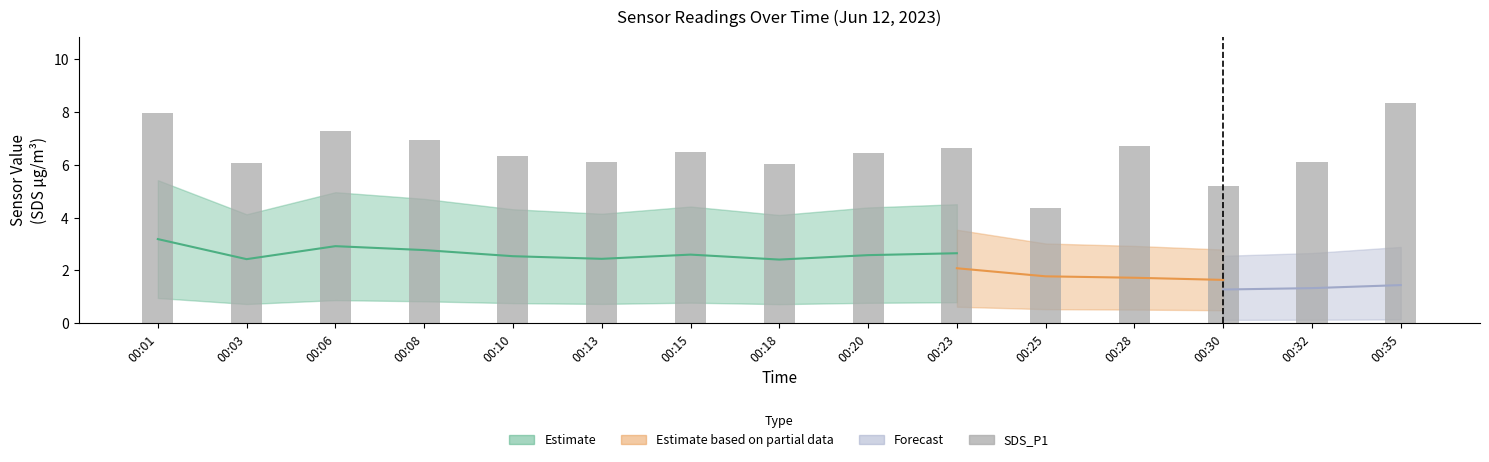

Reading left to right, what are all the values shown in this chart?

00:01=8.0	00:03=6.1	00:06=7.3	00:08=6.9	00:10=6.3	00:13=6.1	00:15=6.5	00:18=6.0	00:20=6.5	00:23=6.6	00:25=4.3	00:28=6.7	00:30=5.2	00:32=6.1	00:35=8.3